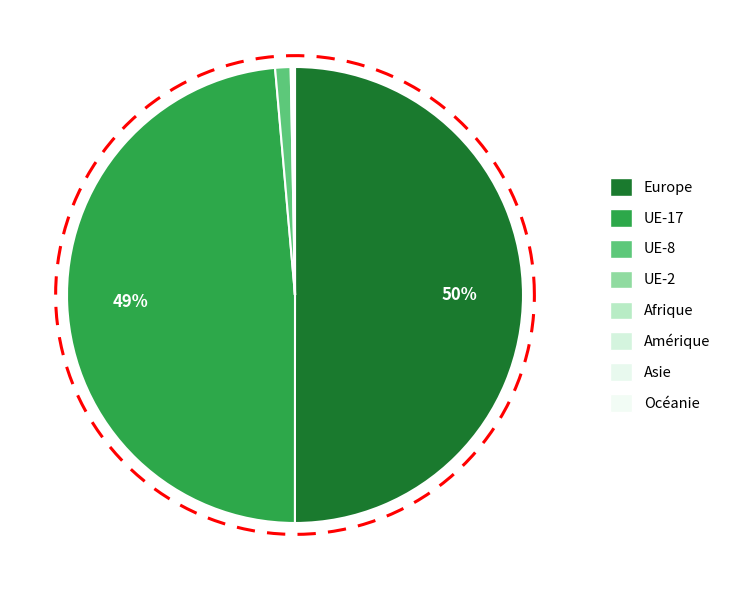

What percentage do UE-2 and Amérique together represent?

0.2%